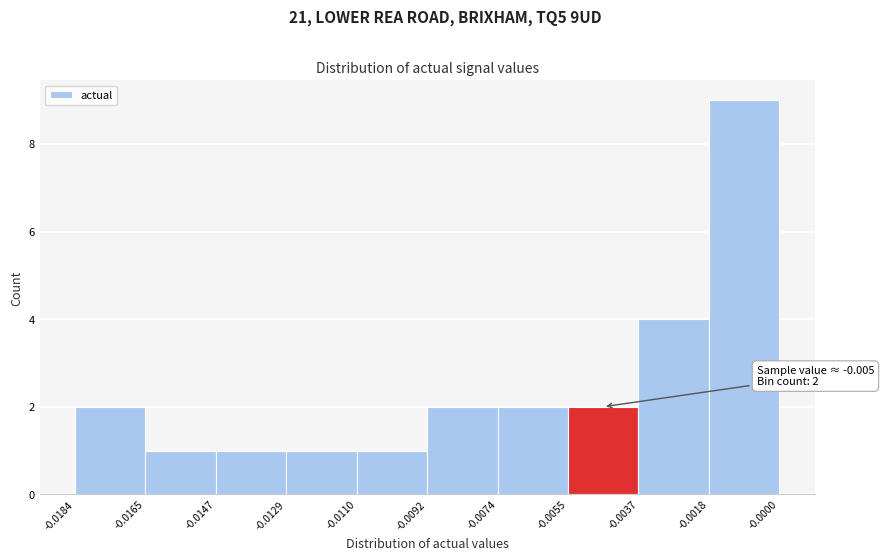

Which range on the x-axis has the tallest bar?

-0.0018 to -0.0000